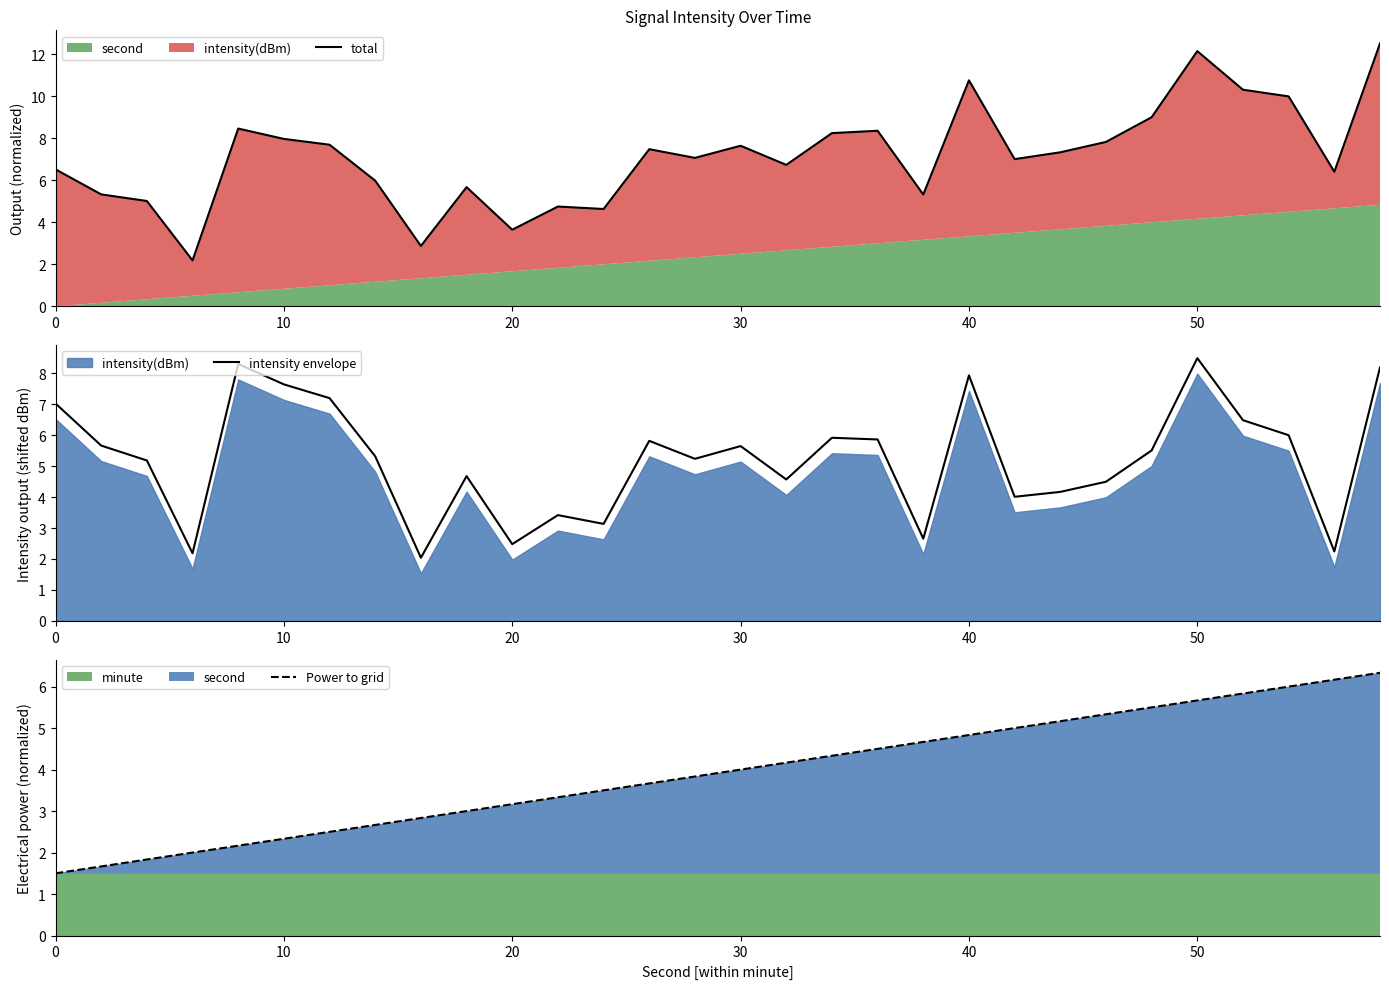

What is the spread (max minus min) of values at 30?

3.6